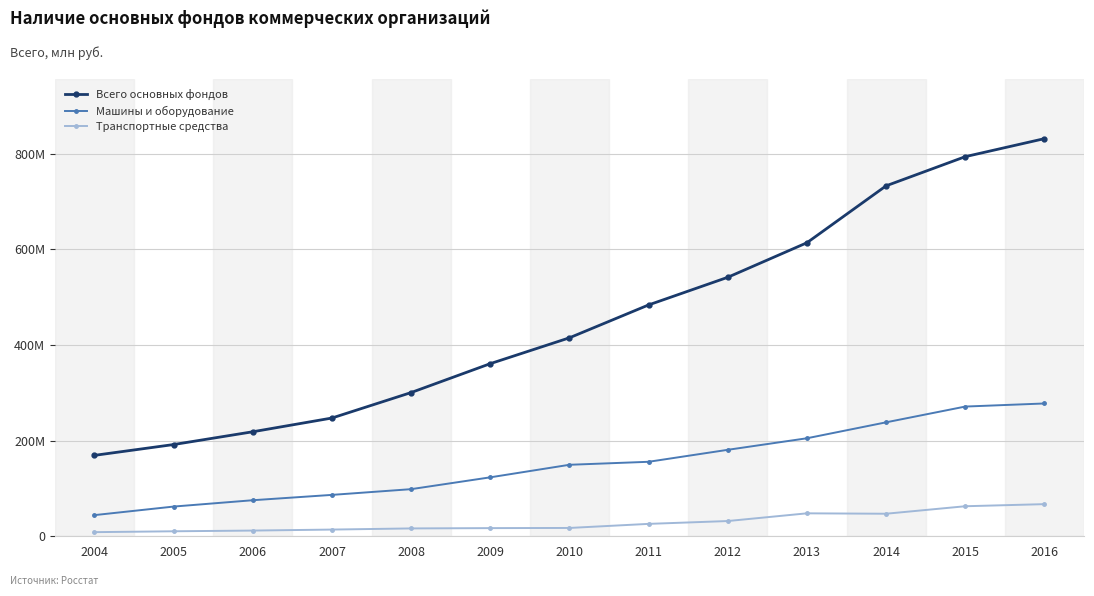

What is the sum of the Машины и оборудование values at 2009 and 2016?

400886752